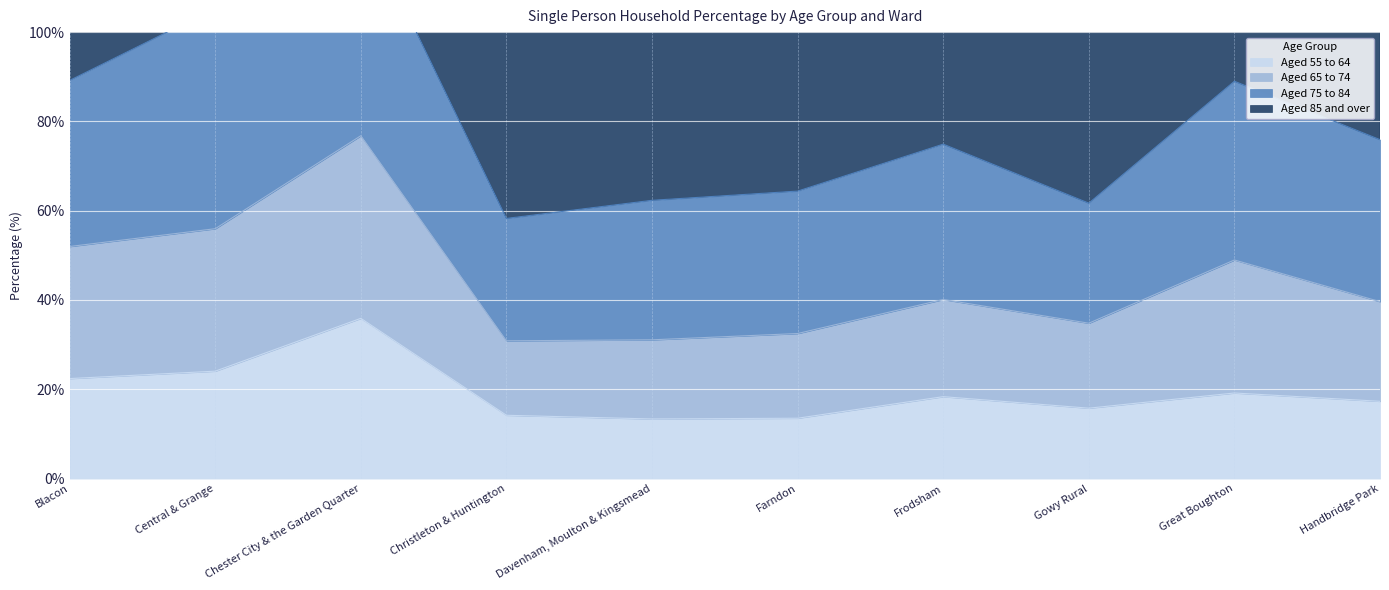

True or false: Aged 65 to 74 has a value of 0.3 at Blacon.

False